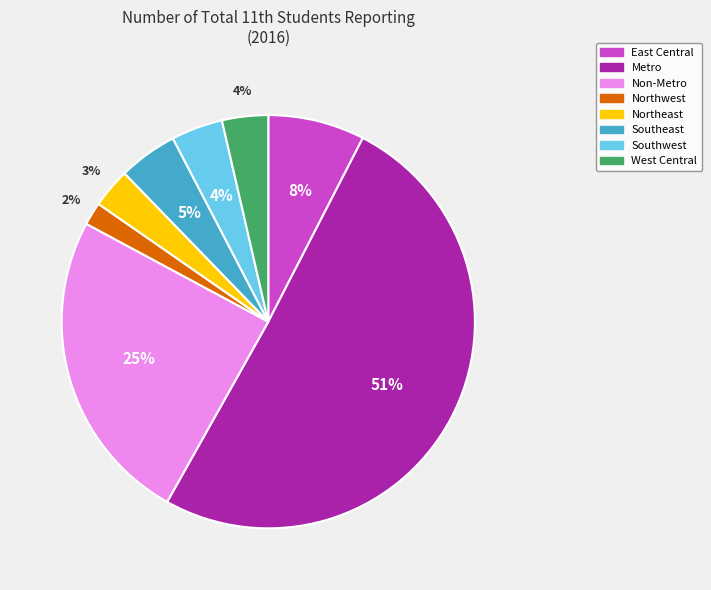

To the nearest percent, what is the difference between the Southeast and West Central slice percentages?

1%